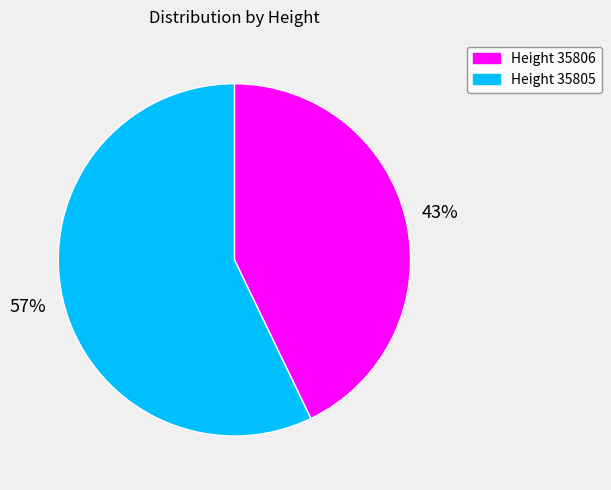

Approximately how many times larger is the value at Height 35805 compared to Height 35806?

1.3